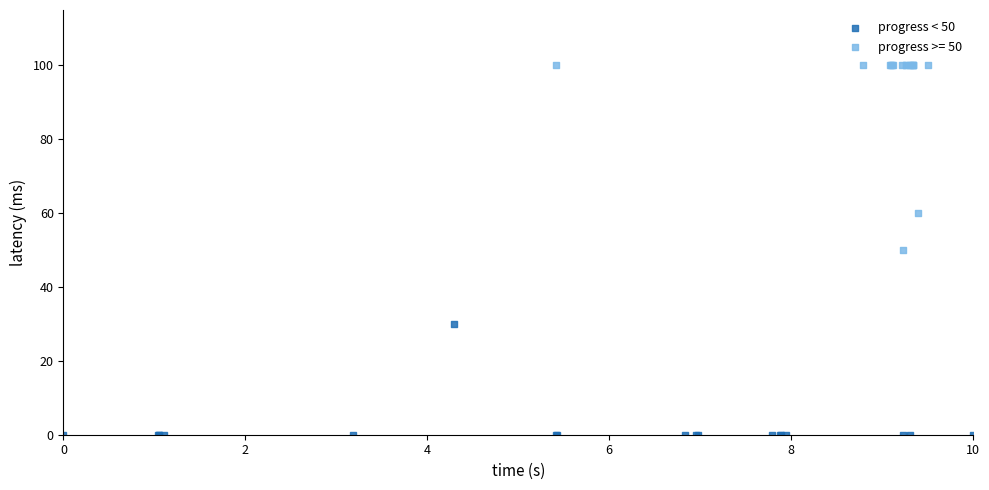

Which series contains the lowest Y value?

progress < 50